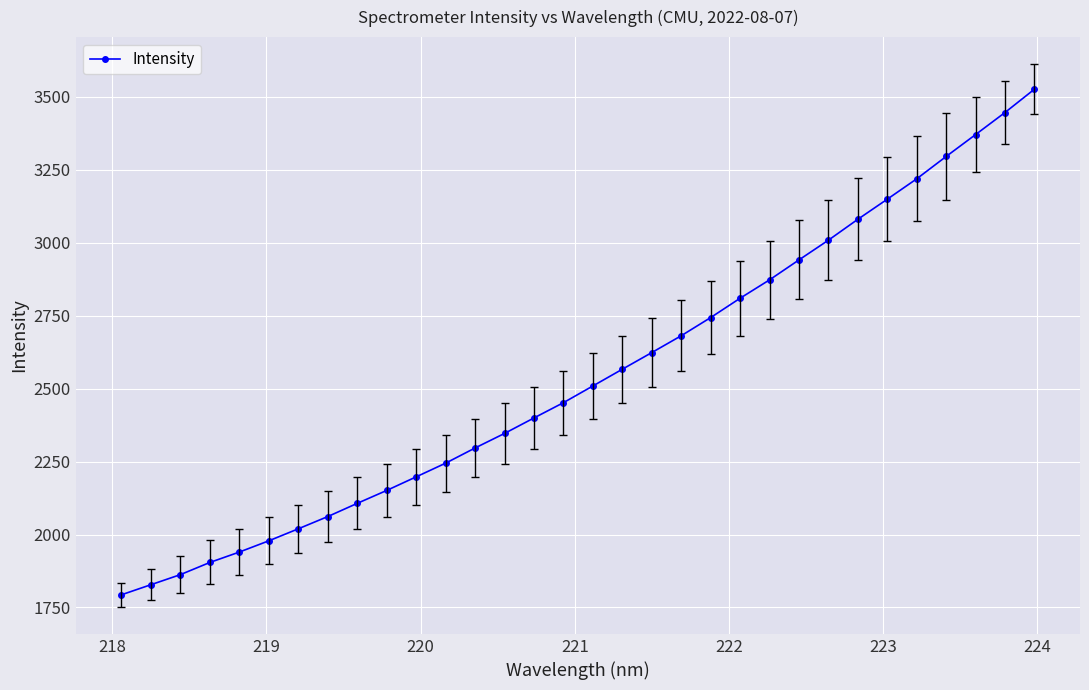

True or false: the data has more than 0 interior local peaks.

False